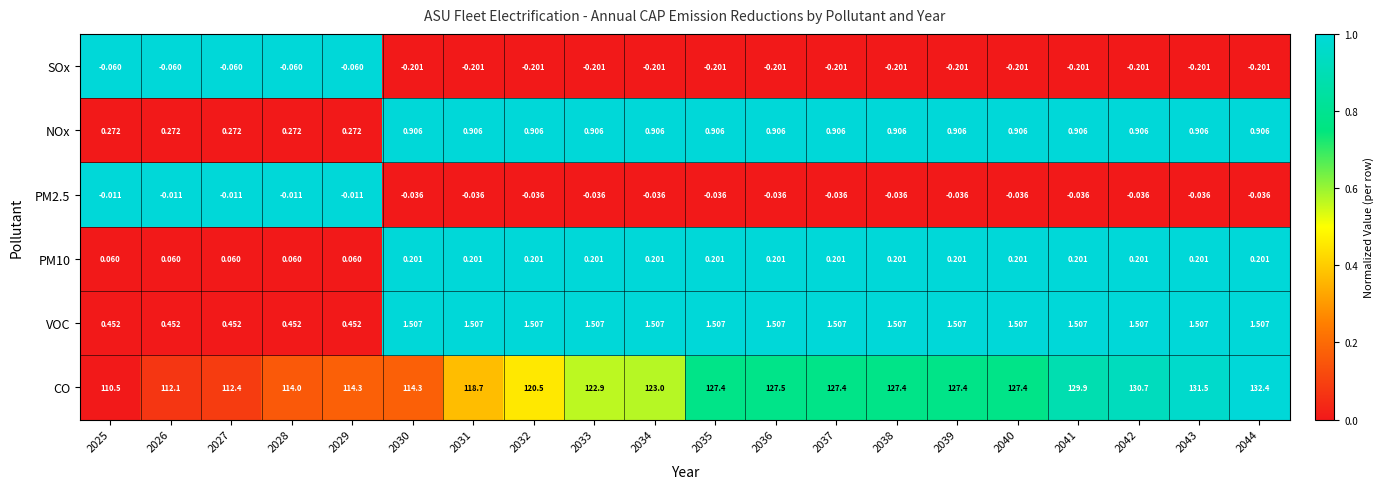

Which series has the largest total across all categories?

CO